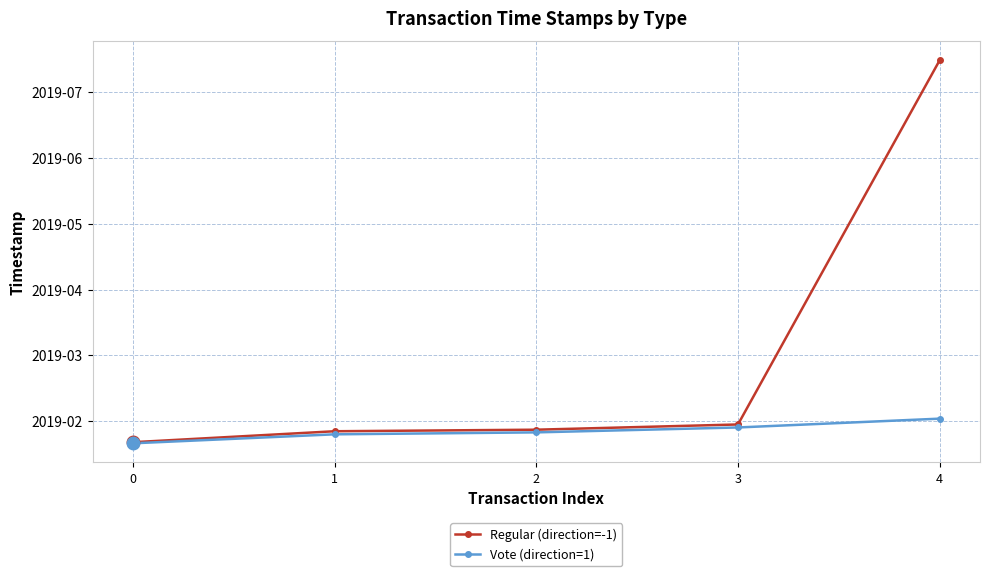

What is the minimum value for Vote (direction=1)?

1549149161